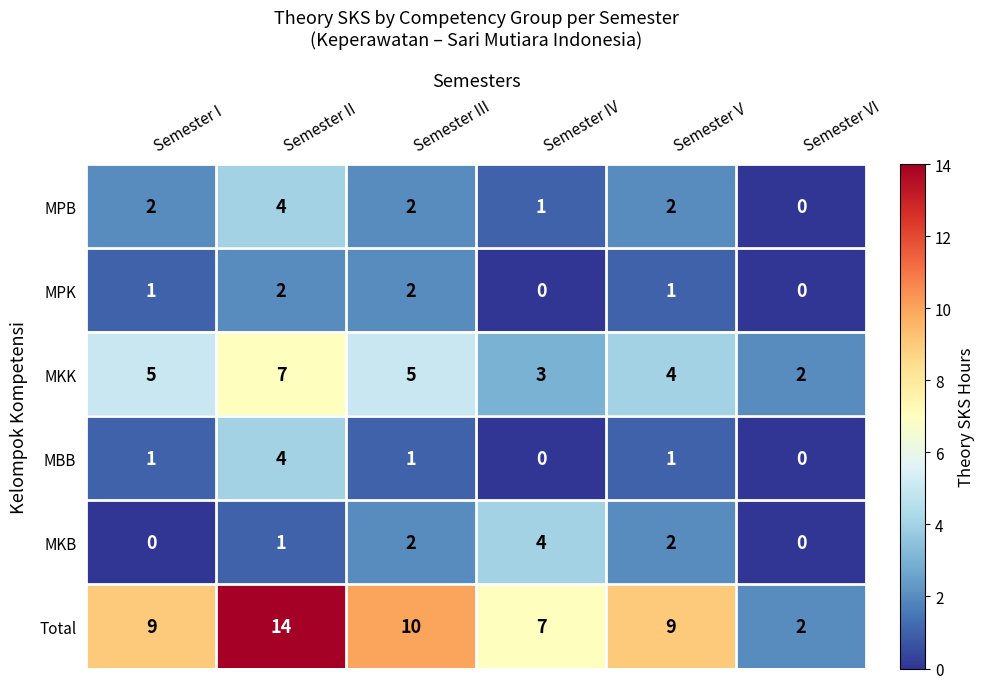

How many MPK values are between 0 and 2?

6